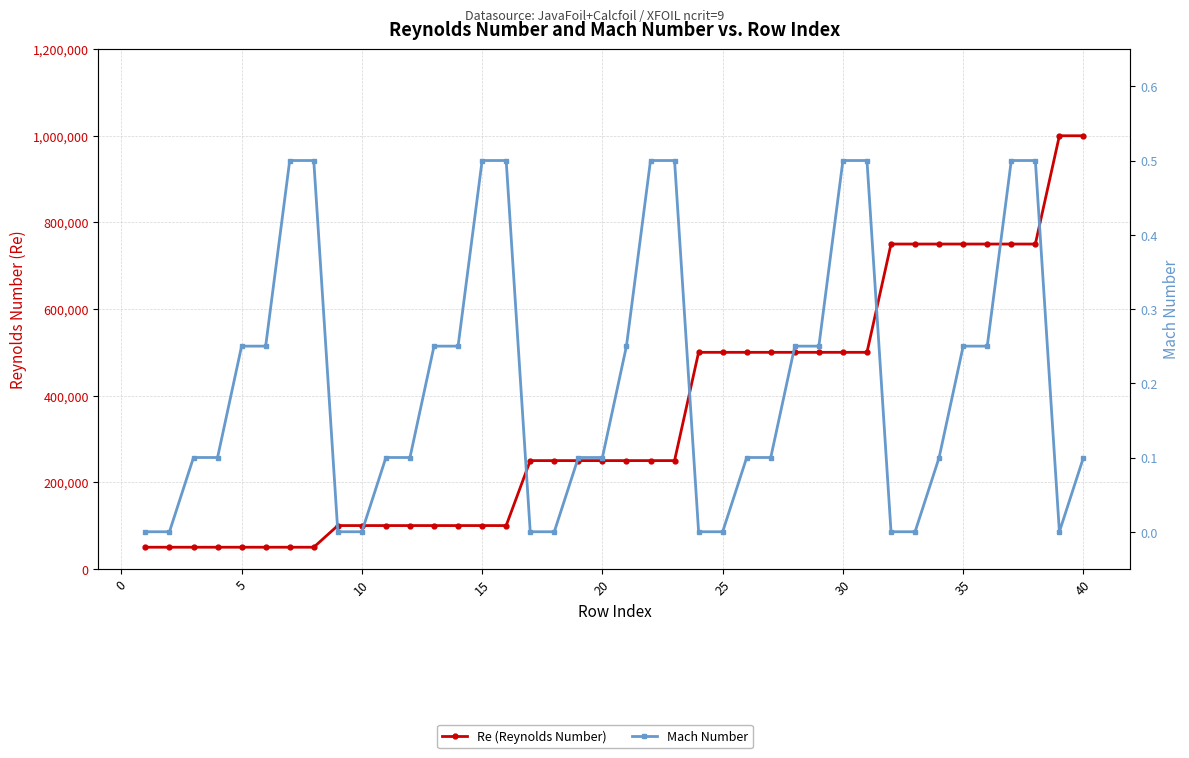

Is the value of Re (Reynolds Number) at 26 greater than the value of Mach Number at 35?

Yes